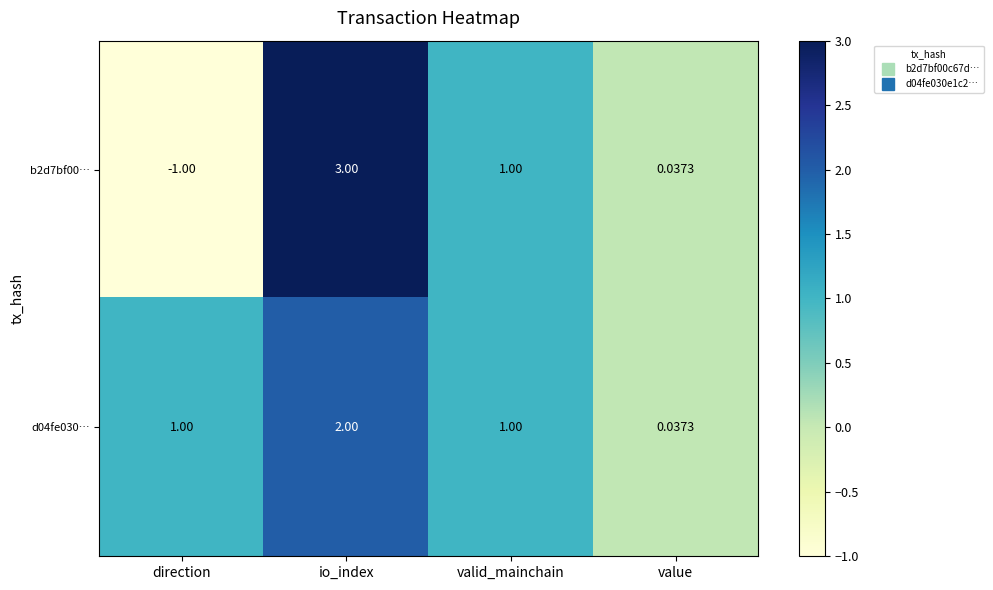

Rank the series by their average value, from highest to lowest.

d04fe030…, b2d7bf00…